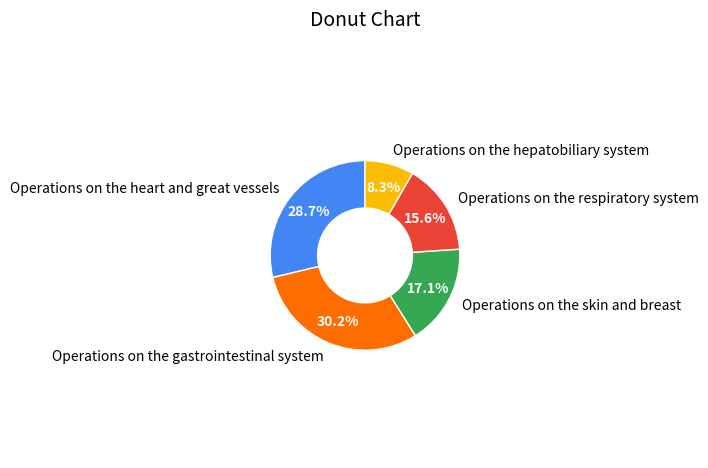

Rank the categories by value from lowest to highest.

Operations on the hepatobiliary system, Operations on the respiratory system, Operations on the skin and breast, Operations on the heart and great vessels, Operations on the gastrointestinal system